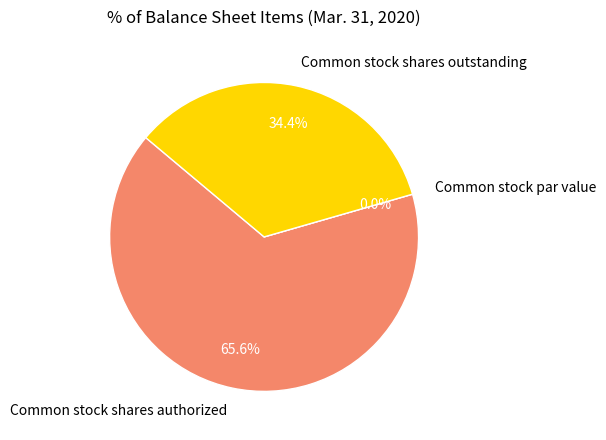

Which category accounts for the majority?

Common stock shares authorized